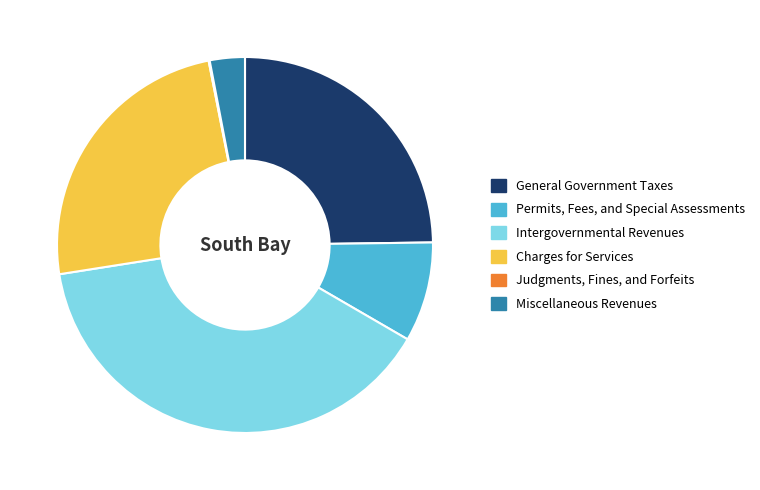

Is it true that Permits, Fees, and Special Assessments is 1% of the pie?

False